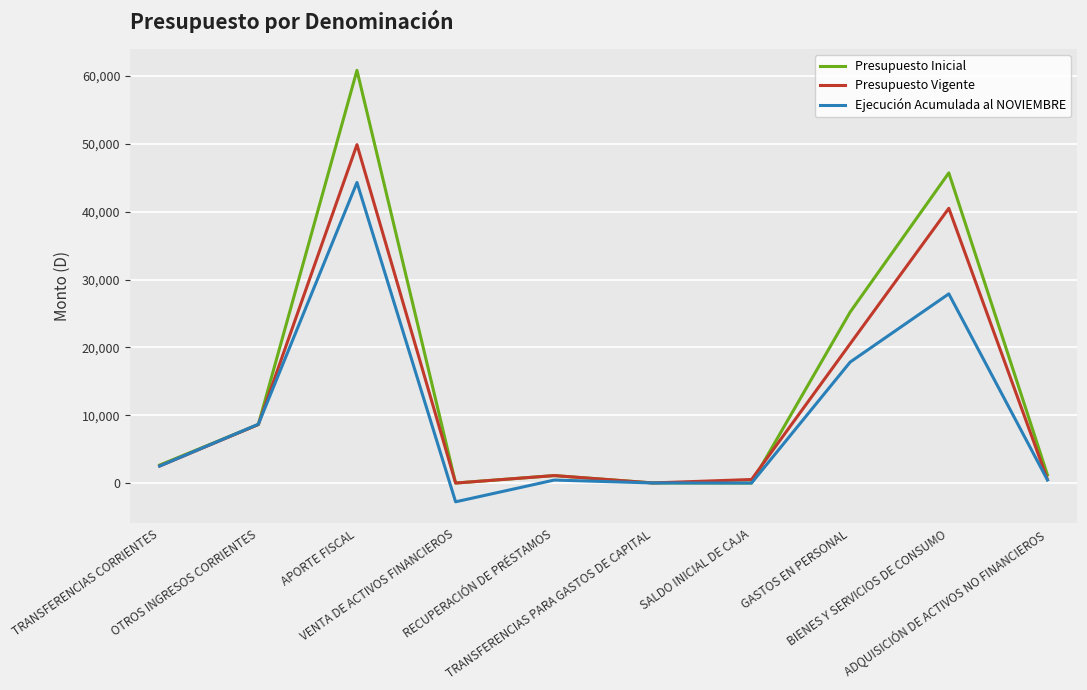

True or false: Presupuesto Vigente has a value of 521 at ADQUISICIÓN DE ACTIVOS NO FINANCIEROS.

True